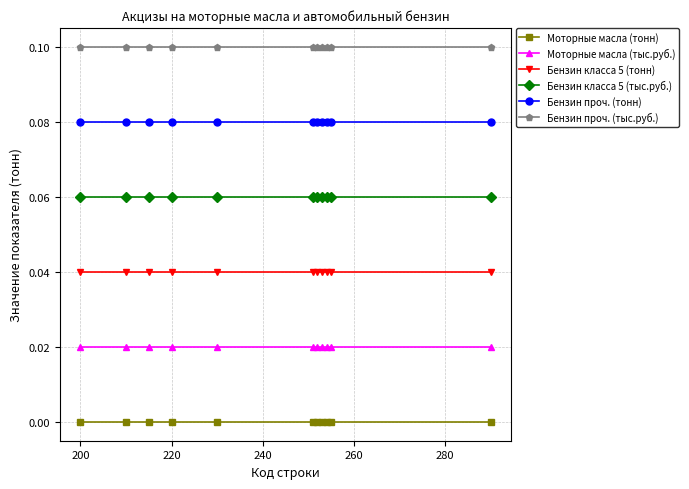

Which series has the largest total across all categories?

Бензин проч. (тыс.руб.)